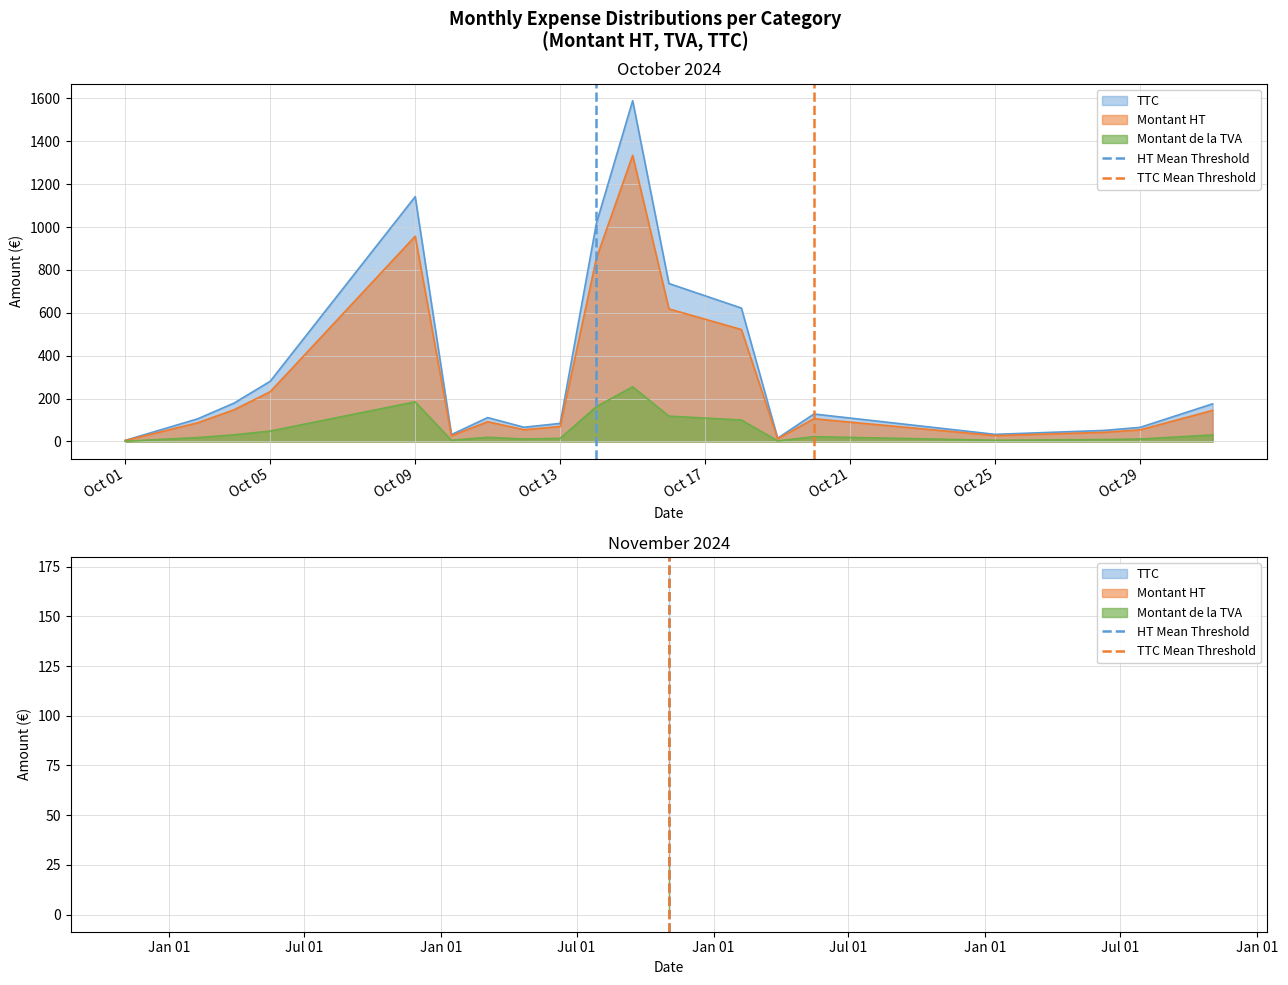

Between Oct 05 and Oct 01, which is larger?

Oct 05